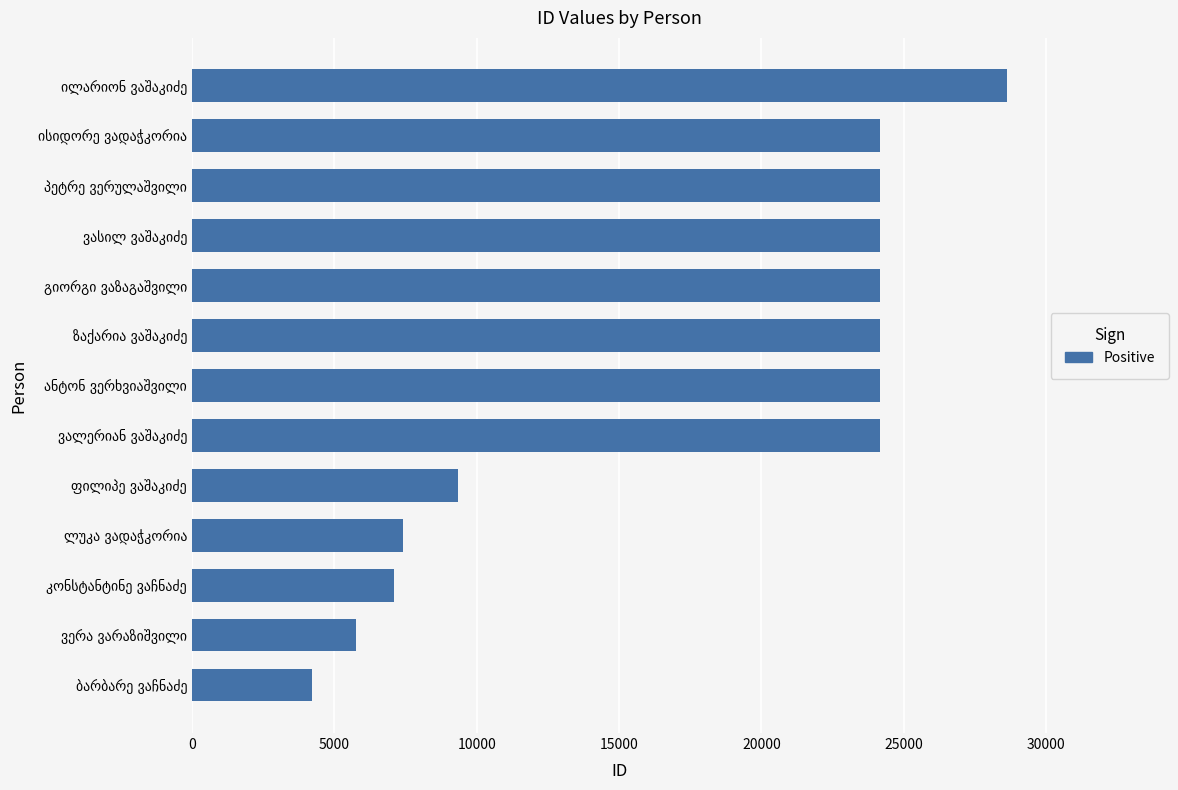

What is the smallest value displayed?

4204